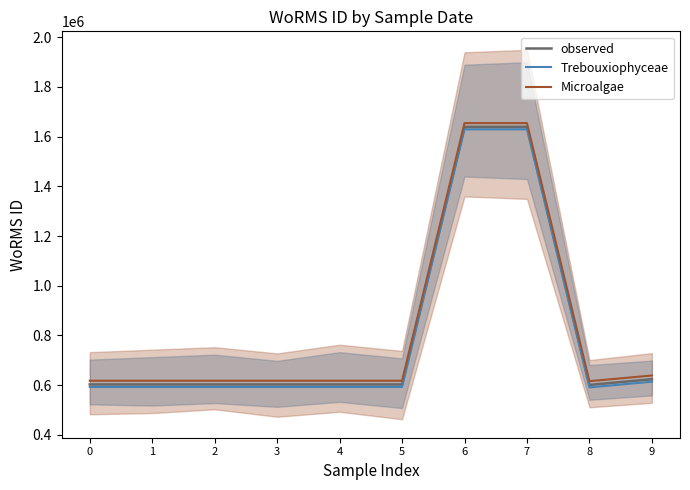

Reading left to right, list all the values displayed in this chart.

observed: 602750	602750	602750	602750	602750	602750	1639518	1639518	600921	623865
Trebouxiophyceae: 592750	592750	592750	592750	592750	592750	1629518	1629518	590921	613865
Microalgae: 617750	617750	617750	617750	617750	617750	1654518	1654518	615921	638865